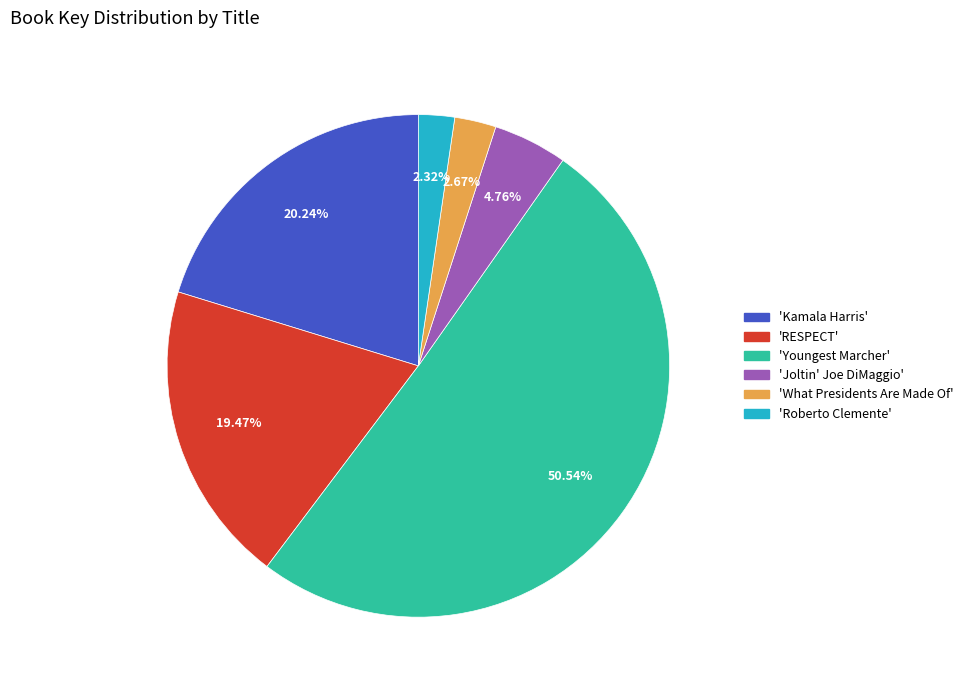

To the nearest percent, what is the difference between the largest and smallest slice percentages?

48%